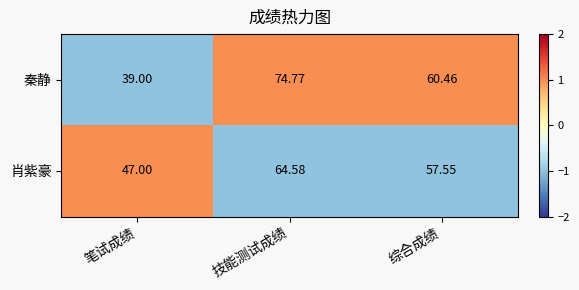

Is the value of 肖紫豪 at 综合成绩 greater than the value of 秦静 at 综合成绩?

No